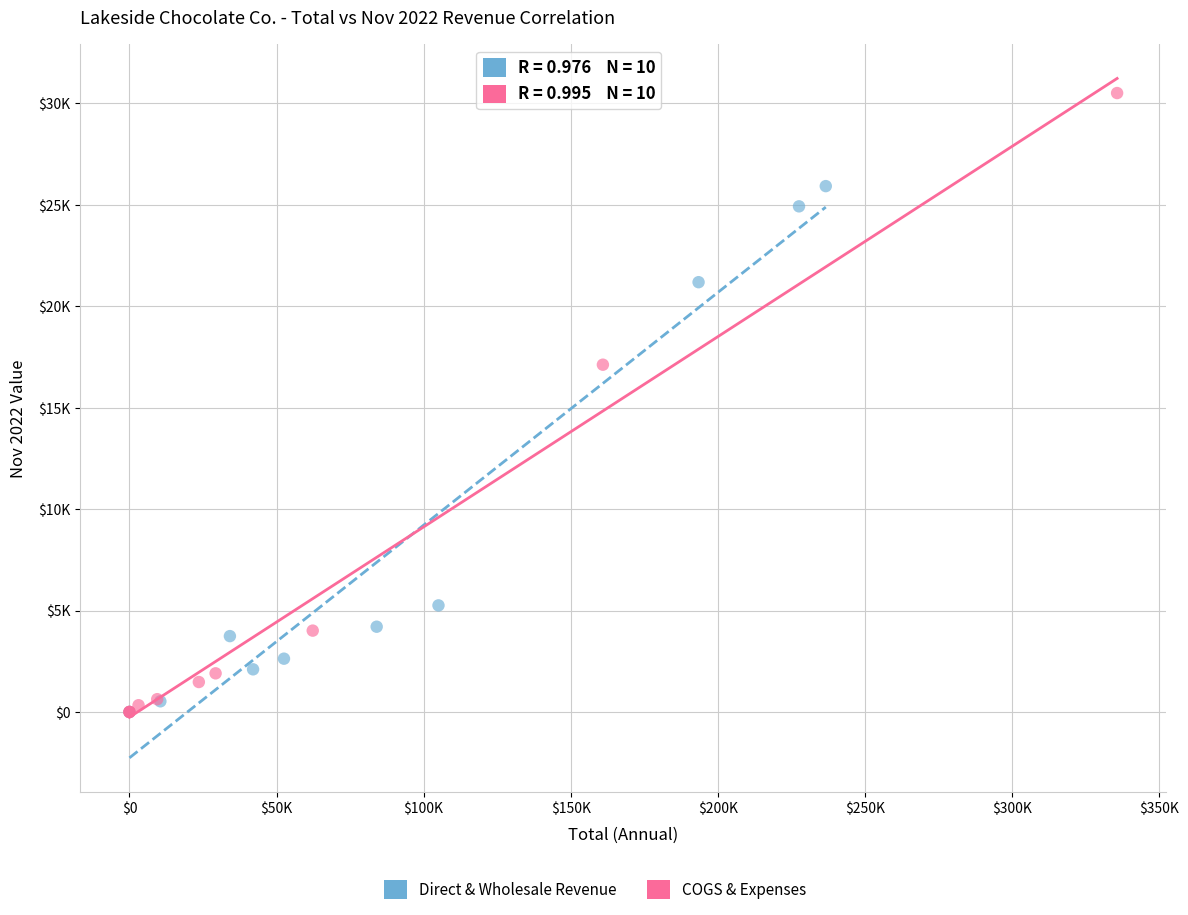

Which series reaches the maximum Y coordinate?

COGS & Expenses